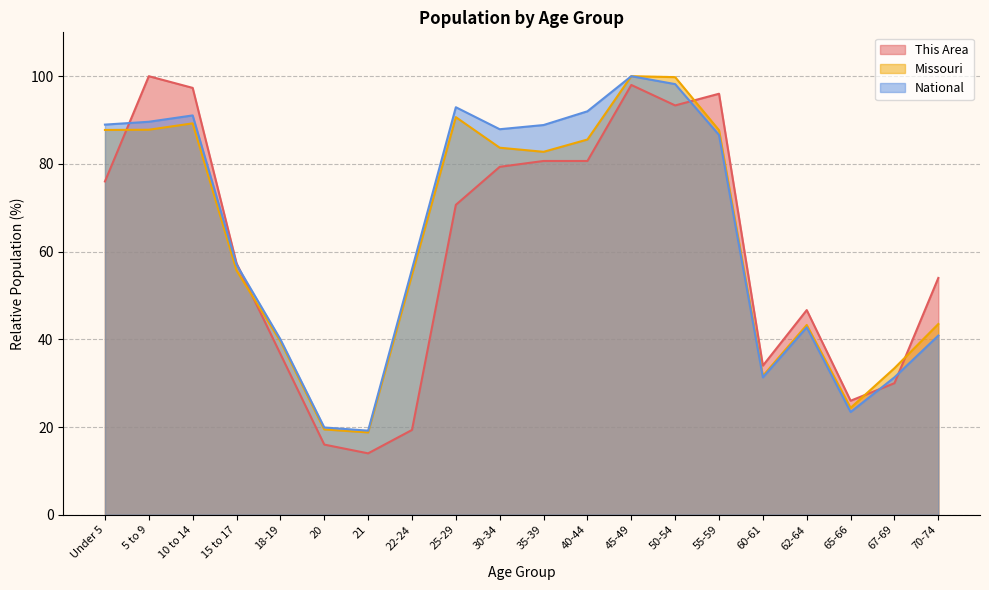

At which label does National reach its peak?

45-49